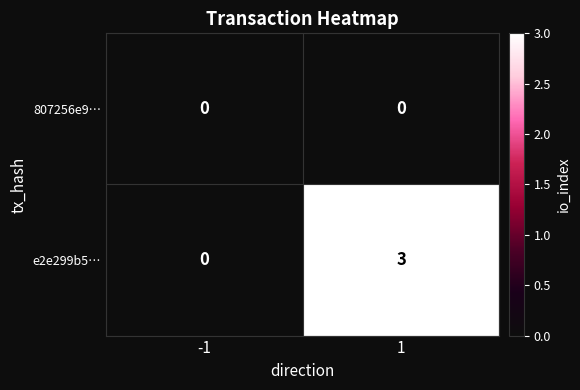

Which series has the widest spread of values?

e2e299b5…